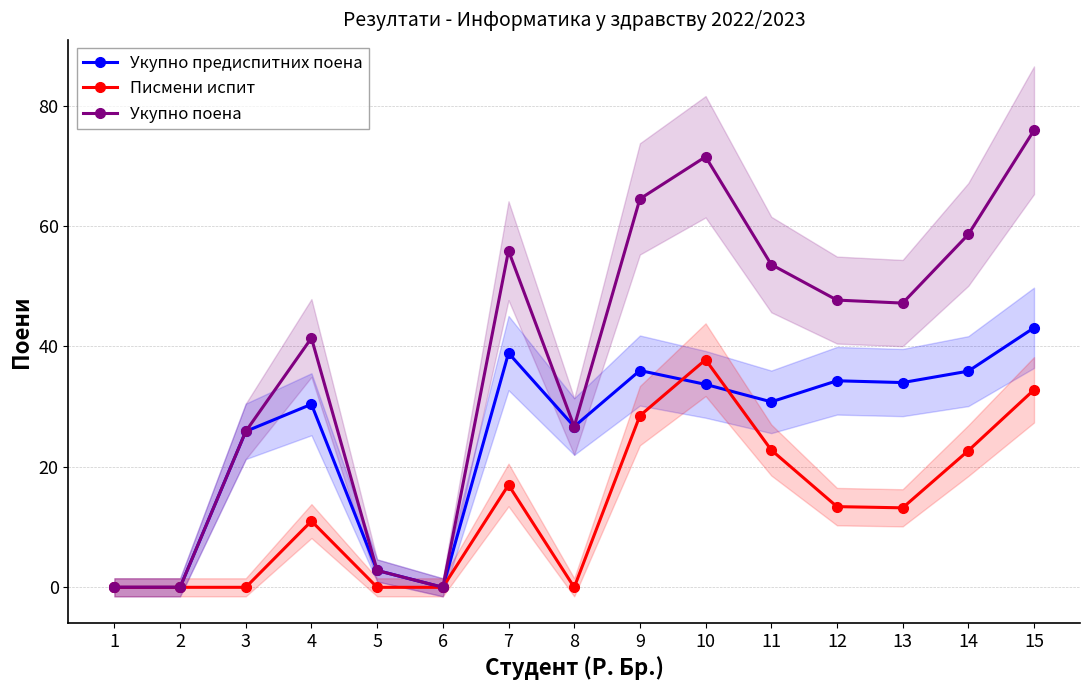

At which label does Укупно предиспитних поена first exceed 30?

4